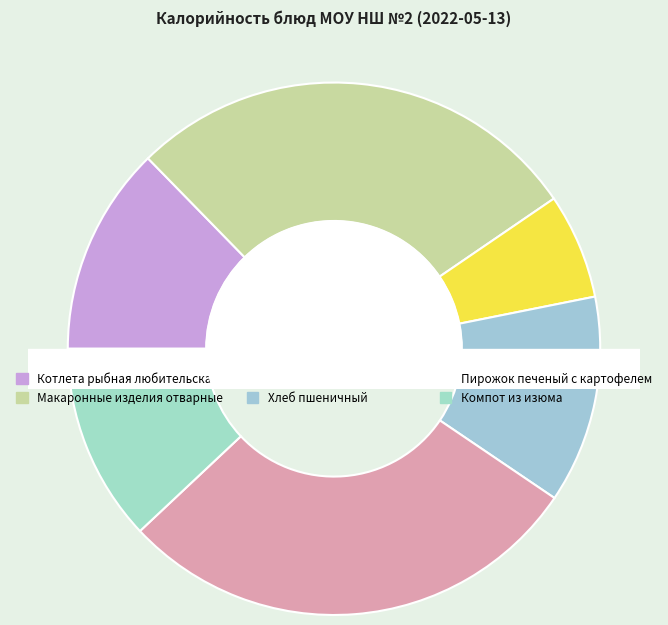

Which category has the biggest portion of the pie?

Пирожок печеный с картофелем